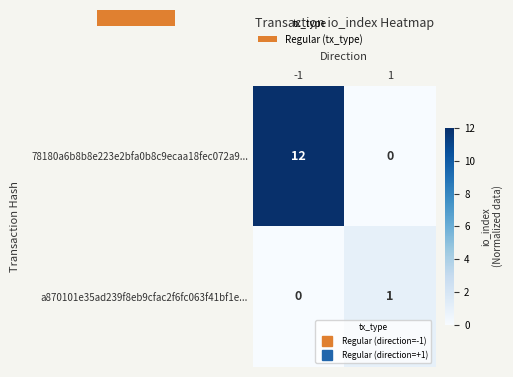

Count the a870101e35ad239f8eb9cfac2f6fc063f41bf1e... values in the range 0 to 1.

2